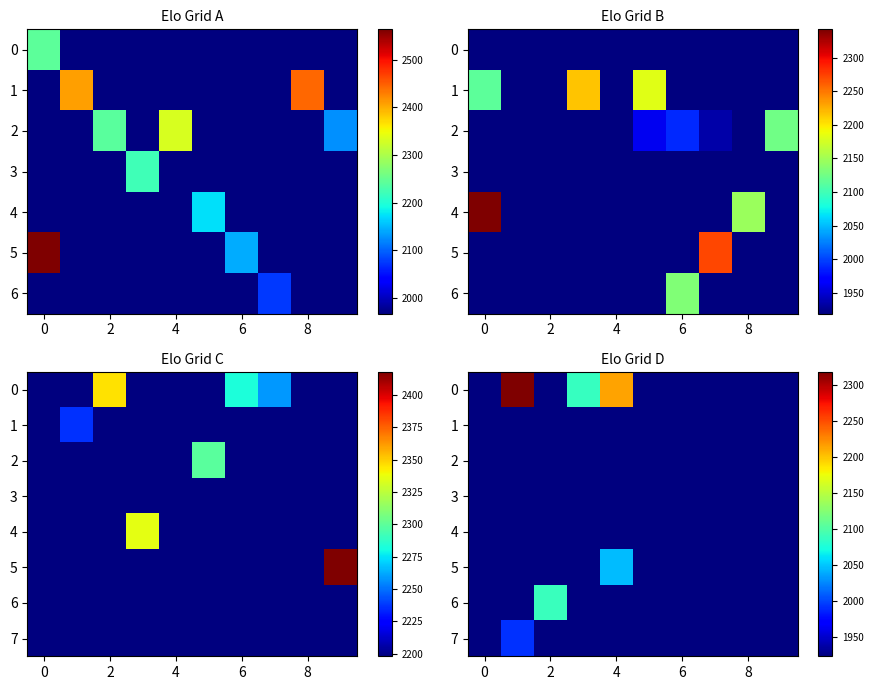

How many categories are shown in the chart?

10